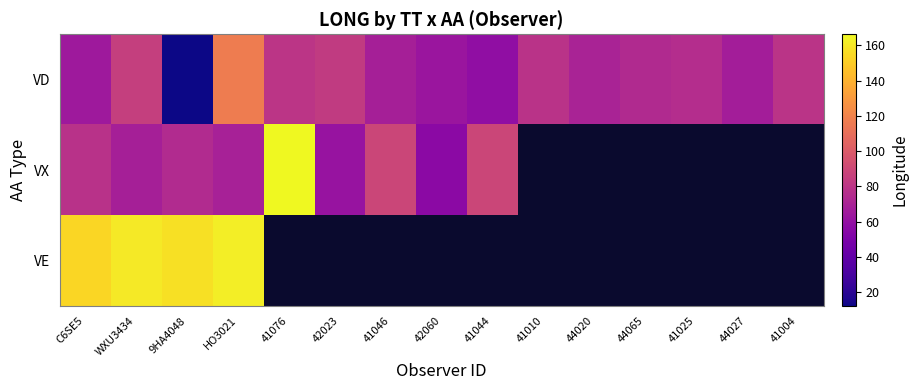

Rank the categories by VD value from highest to lowest.

HO3021, WXU3434, 42023, 41076, 41004, 41010, 41025, 44065, 44020, 41046, 44027, C6SE5, 42060, 41044, 9HA4048